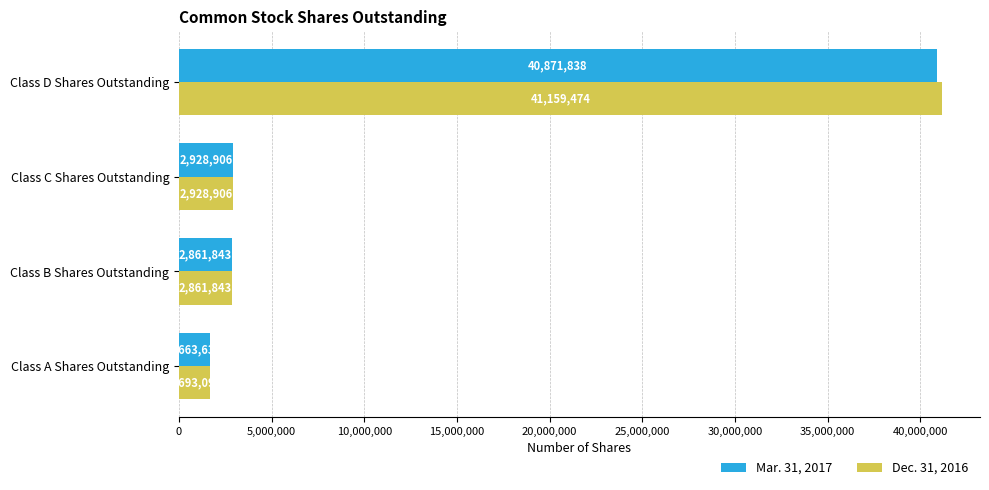

Rank the categories by Mar. 31, 2017 value from highest to lowest.

Class D Shares Outstanding, Class C Shares Outstanding, Class B Shares Outstanding, Class A Shares Outstanding